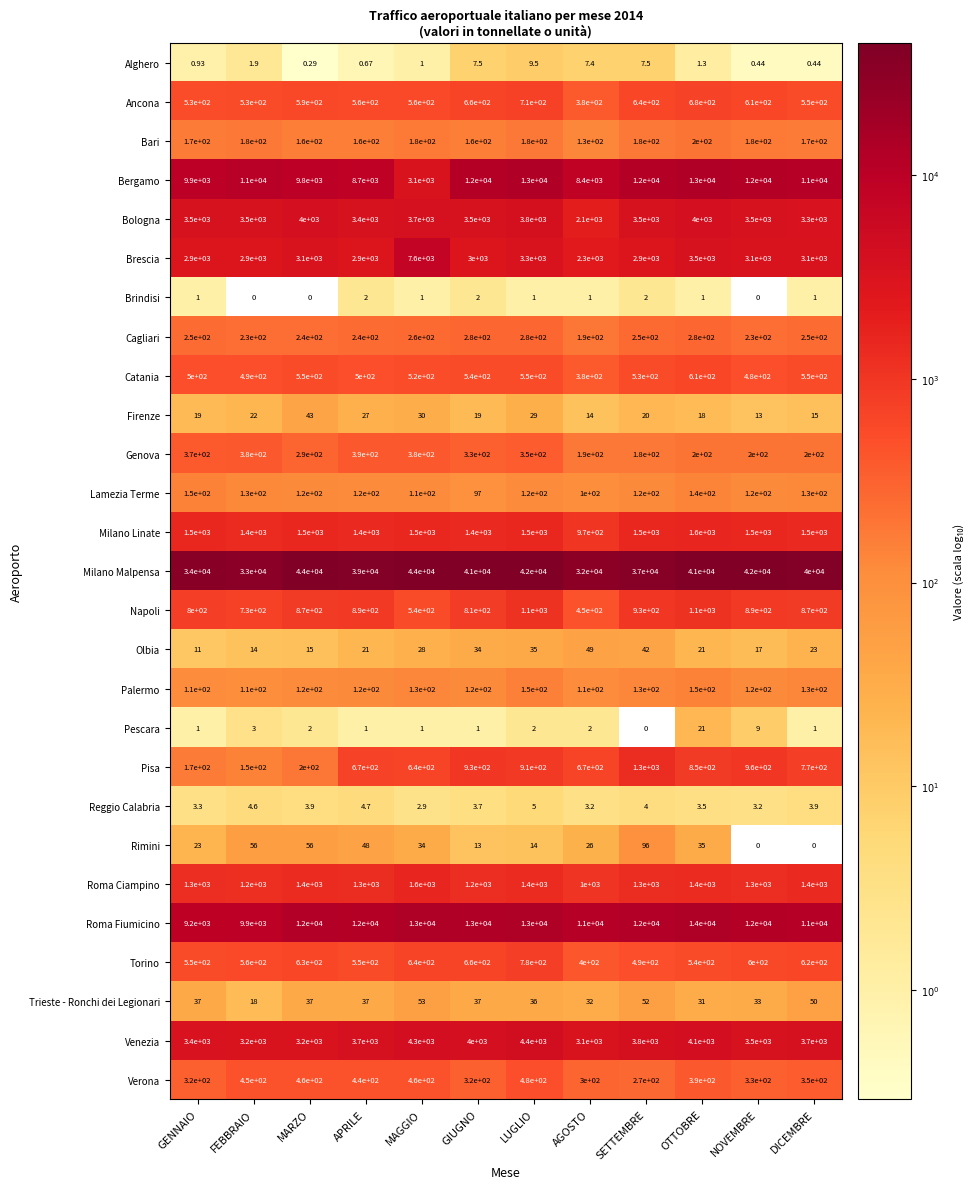

Where is Verona nearest to the value 375?

OTTOBRE